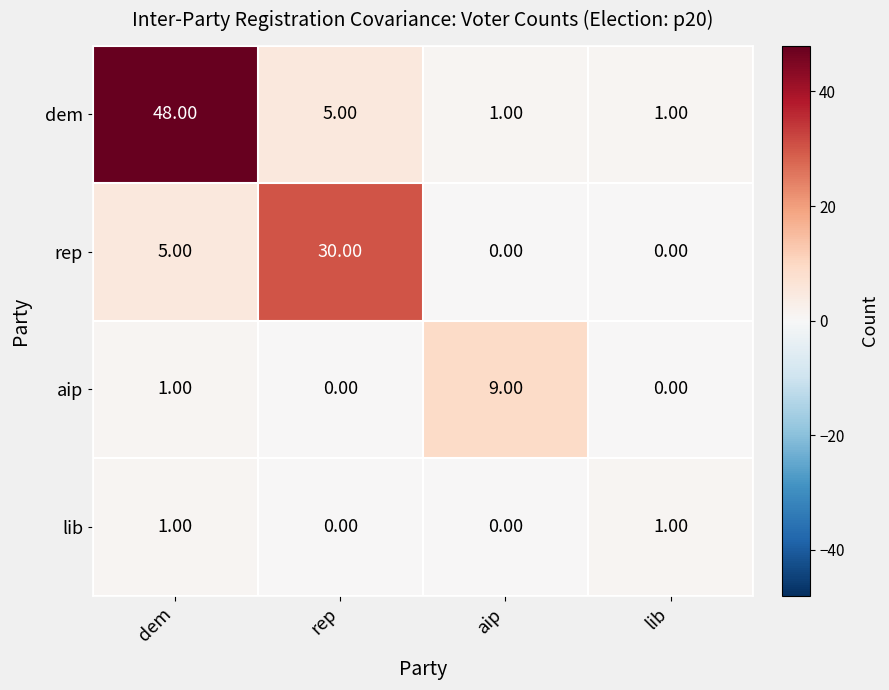

What is the difference between the second highest and minimum values in the dem series?

4